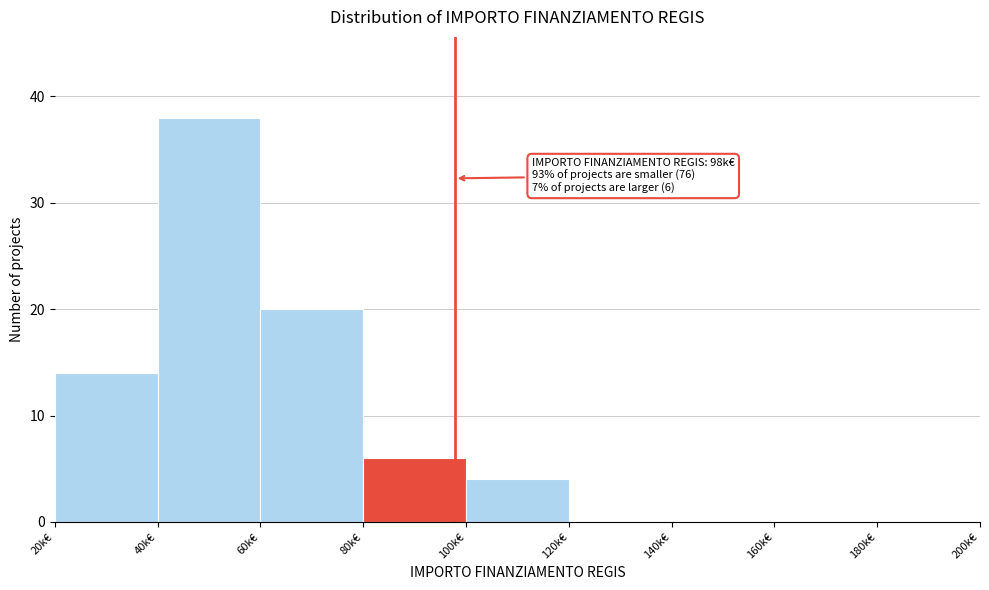

Reading right to left, what are all the values shown in this chart?

180k€=0	160k€=0	140k€=0	120k€=0	100k€=4	80k€=6	60k€=20	40k€=38	20k€=14